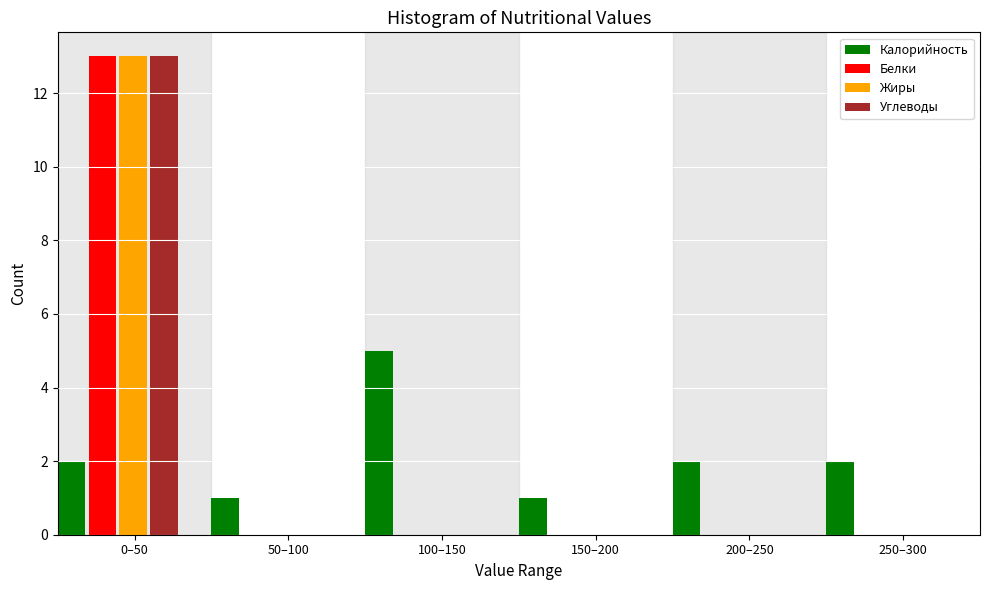

The value of Калорийность at 150–200 is 1. True or false?

True